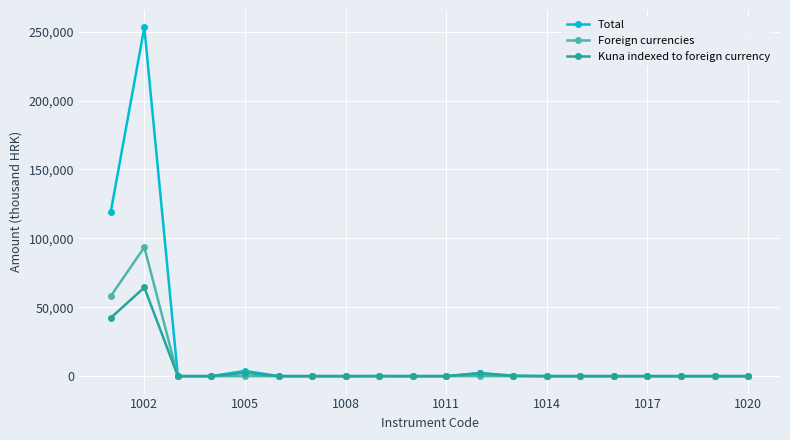

What is the maximum value shown in the chart?

253042